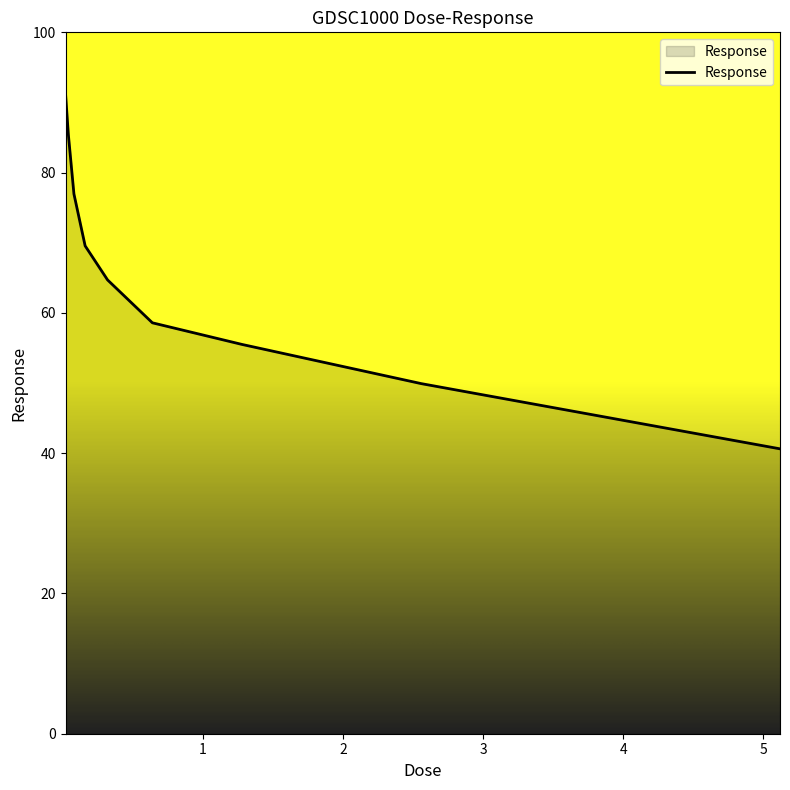

What is the minimum value shown in the chart?

40.6